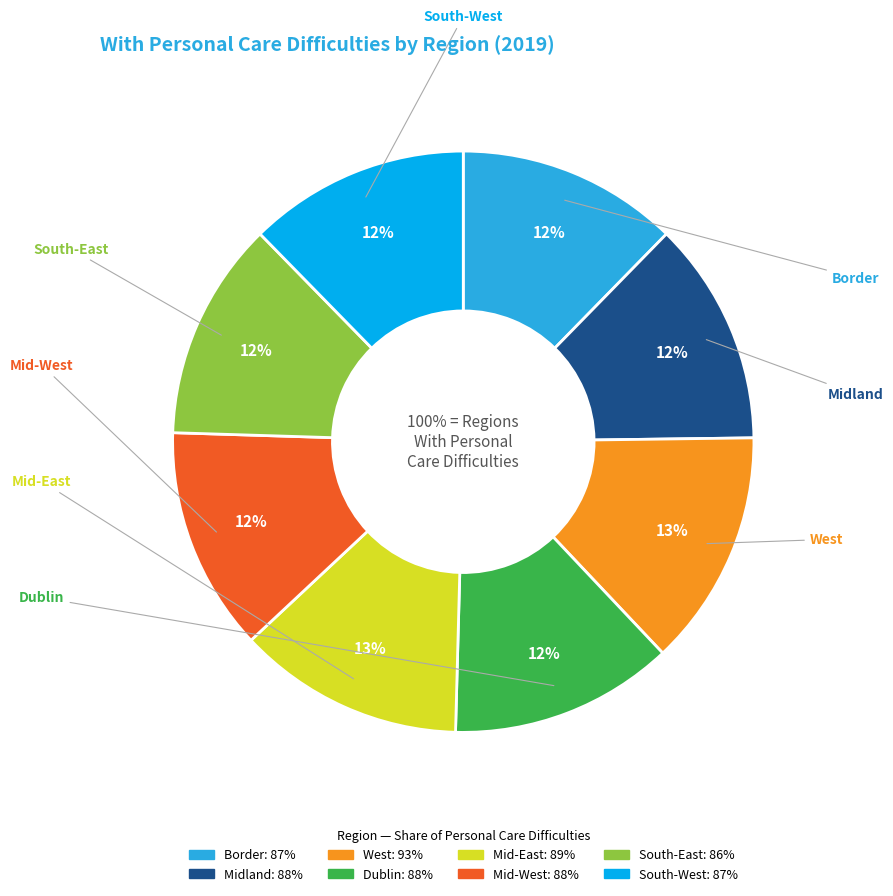

What percentage is the Border slice, to the nearest percent?

12%